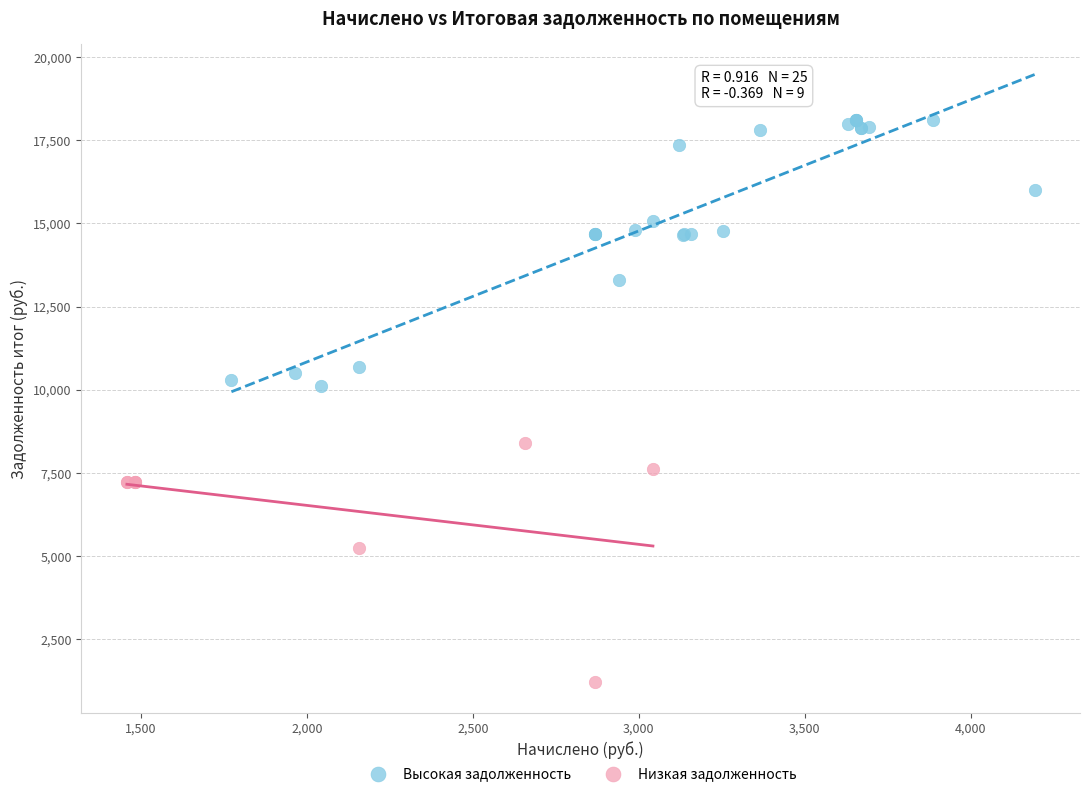

Which series contains the highest Y value?

Высокая задолженность